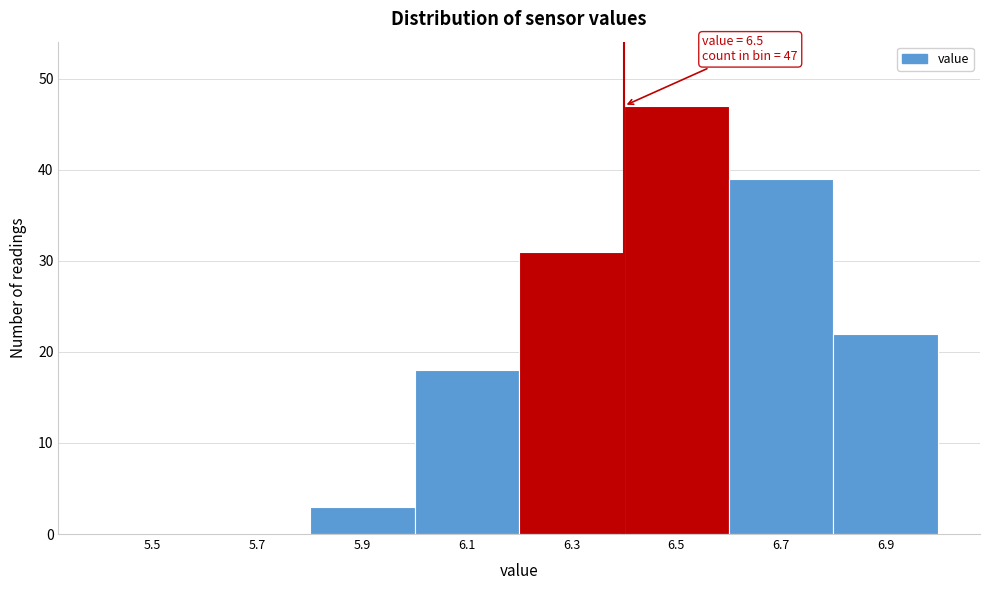

Reading left to right, what are all the values shown in this chart?

5.5=0	5.7=0	5.9=3	6.1=18	6.3=31	6.5=47	6.7=39	6.9=22